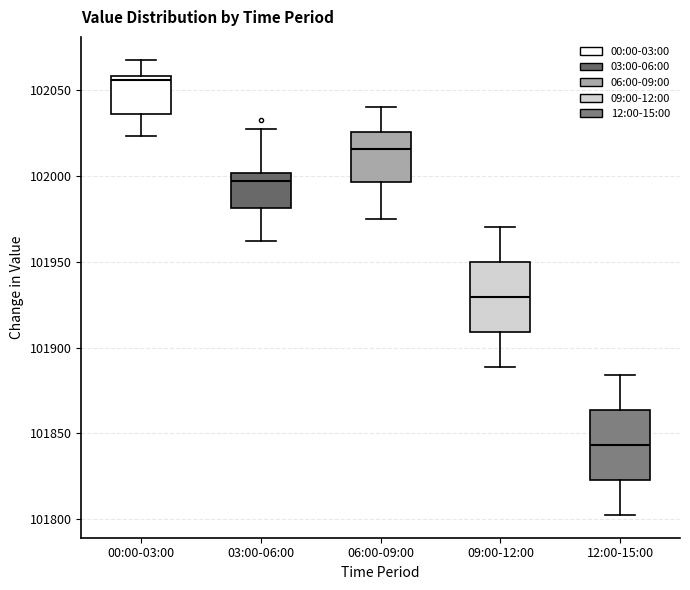

Reading left to right, transcribe this box plot: for each box, give where its median line is, the range the box spans, and where its two whiskers end, as read against the y-axis. The values are not printed on the chart, so give them approximately, as read against the axis.

00:00-03:00: median 102055, box 102035 to 102060, whiskers 102025 to 102070
03:00-06:00: median 101995, box 101980 to 102000, whiskers 101960 to 102025
06:00-09:00: median 102015, box 101995 to 102025, whiskers 101975 to 102040
09:00-12:00: median 101930, box 101910 to 101950, whiskers 101890 to 101970
12:00-15:00: median 101845, box 101825 to 101865, whiskers 101800 to 101885